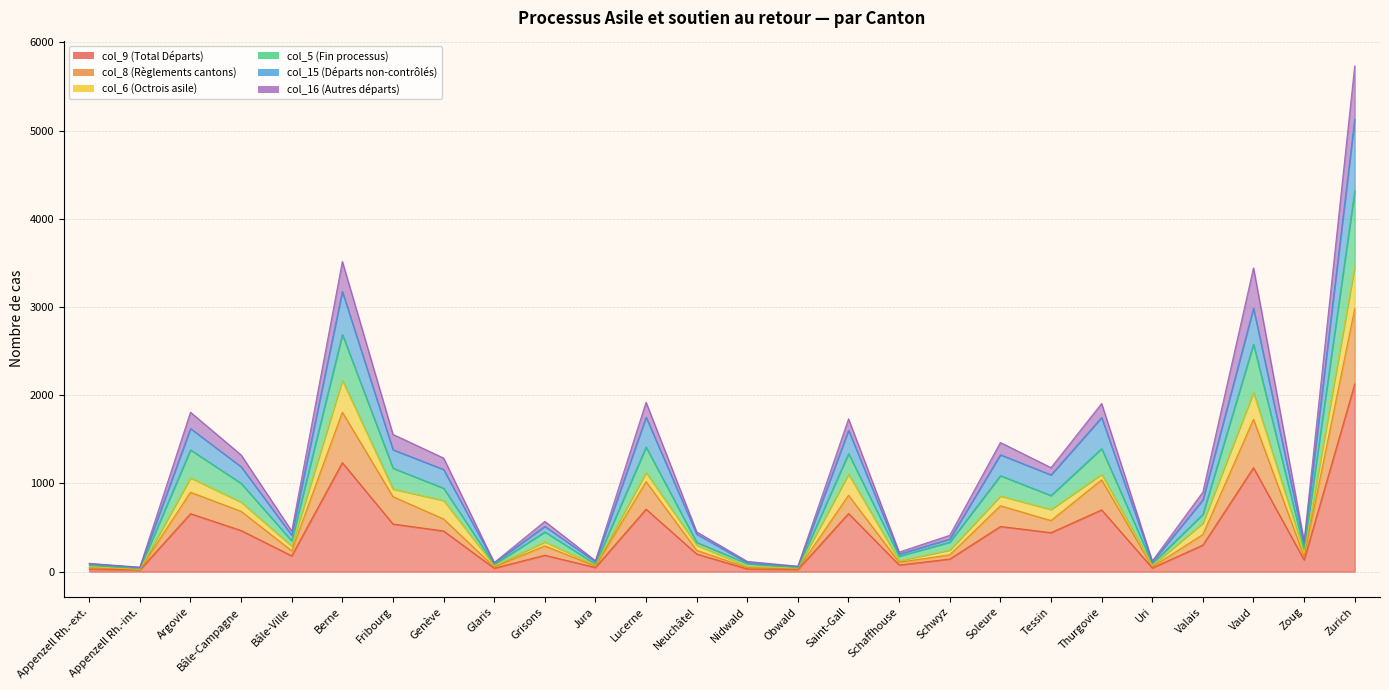

In col_5 (Fin processus), how many points are lower than both neighbors (excluding endpoints)?

9